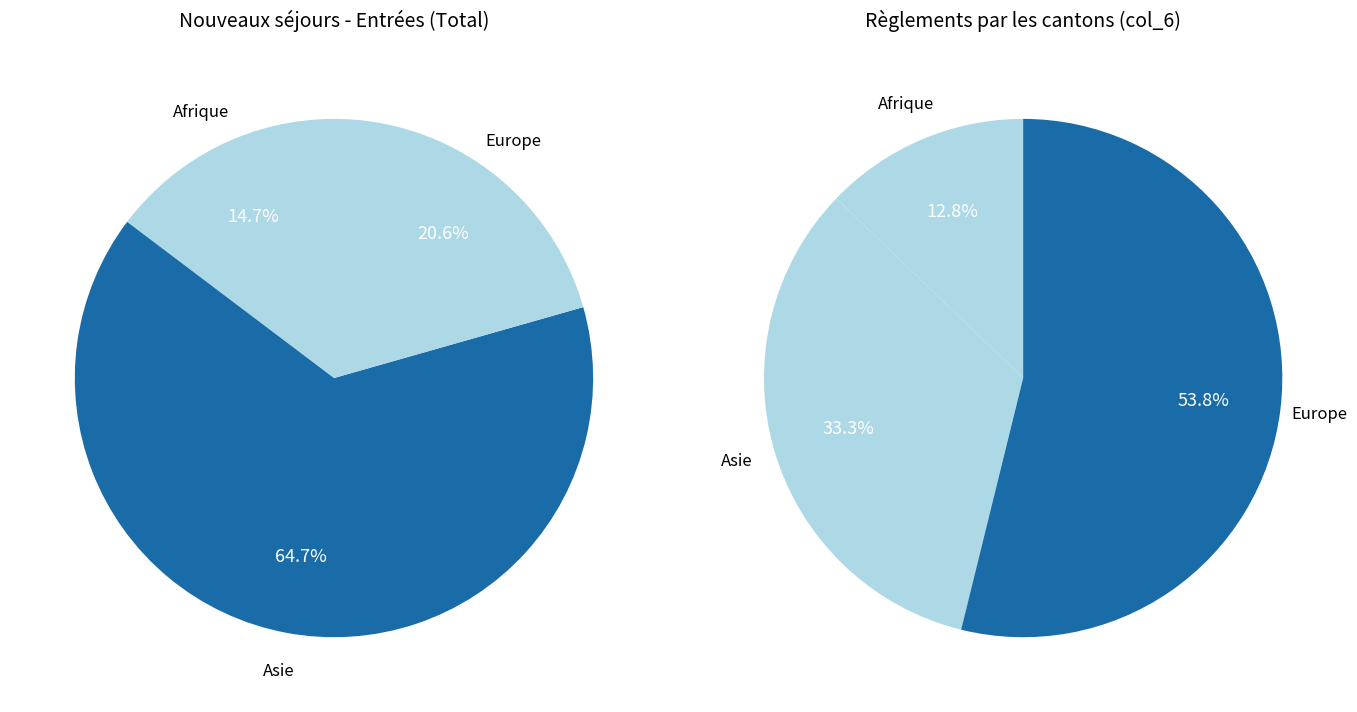

What is the largest slice in the pie chart?

Asie